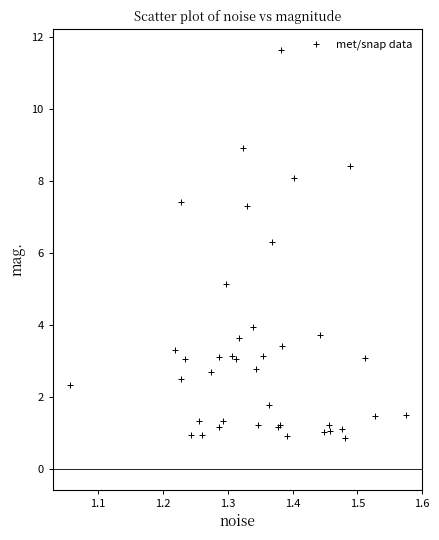

What Y value in the scatter plot is closest to 6?

6.3